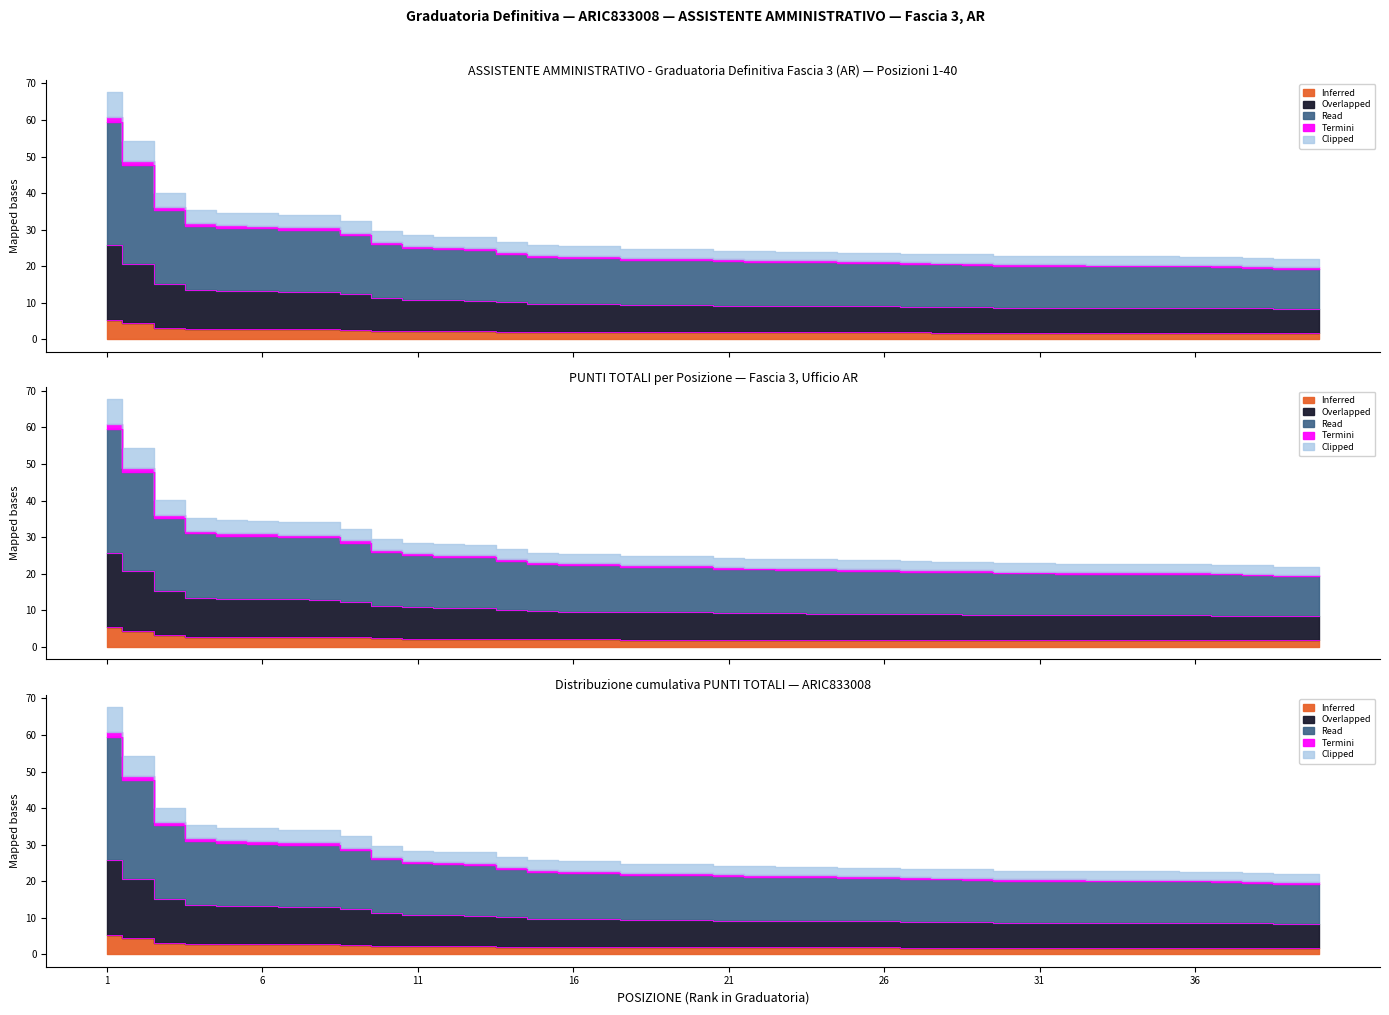

How many data points in POSIZIONE are above 21?

19